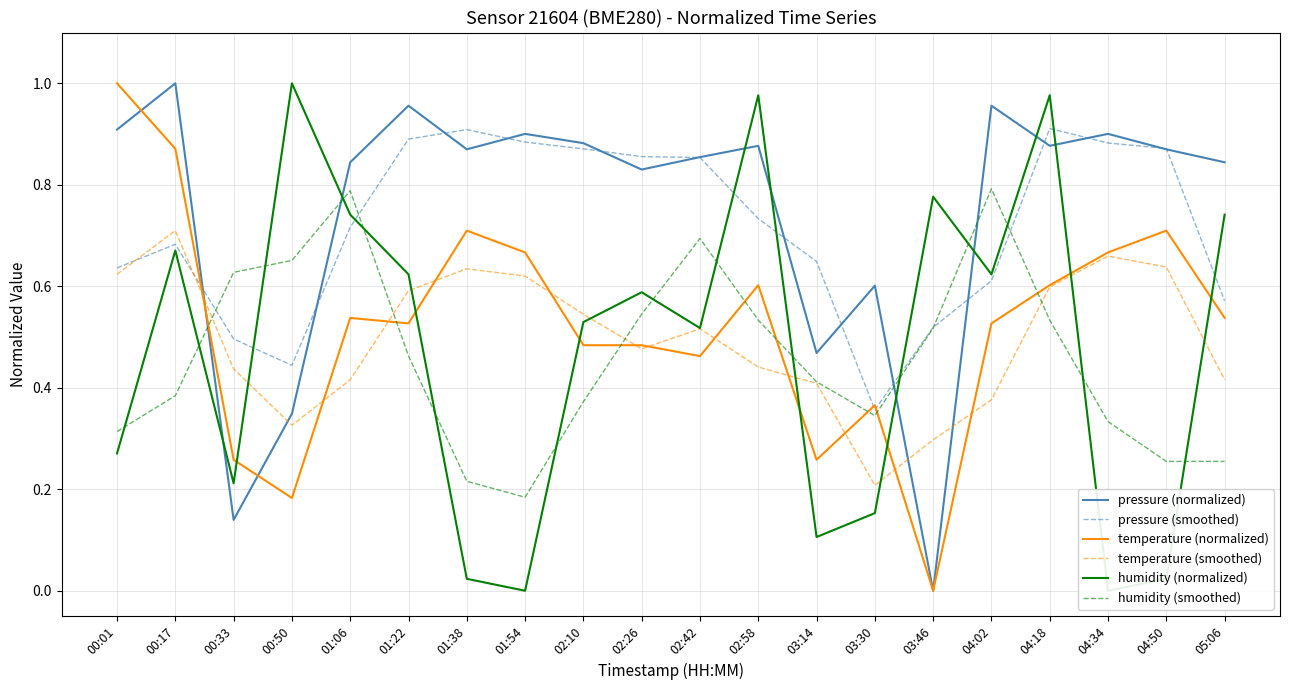

At which category does humidity (smoothed) reach its first local valley?

01:54